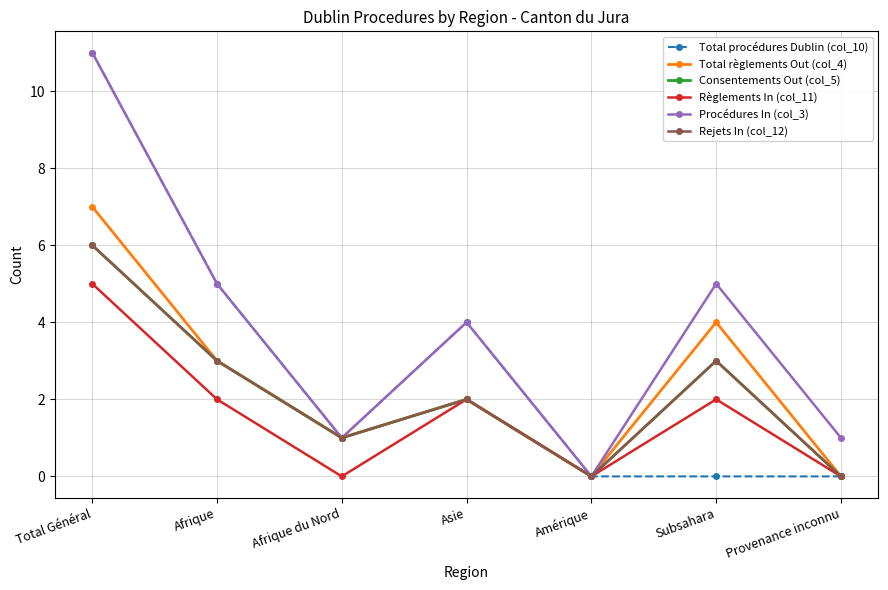

How many Rejets In (col_12) values are between 0 and 3?

6